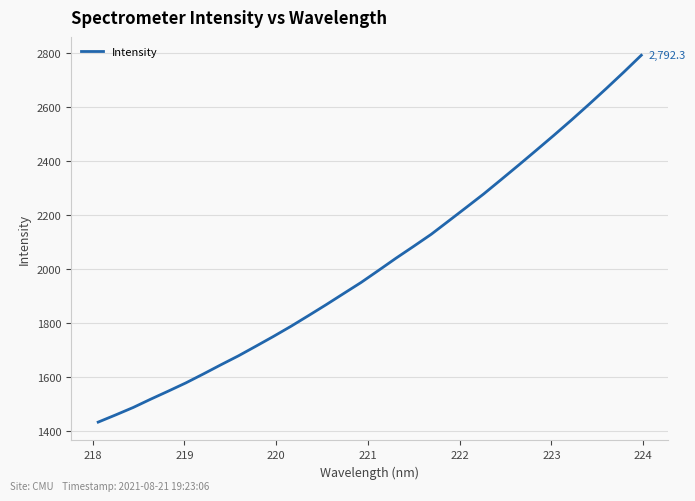

What is the difference between the maximum and minimum values?

1359.7